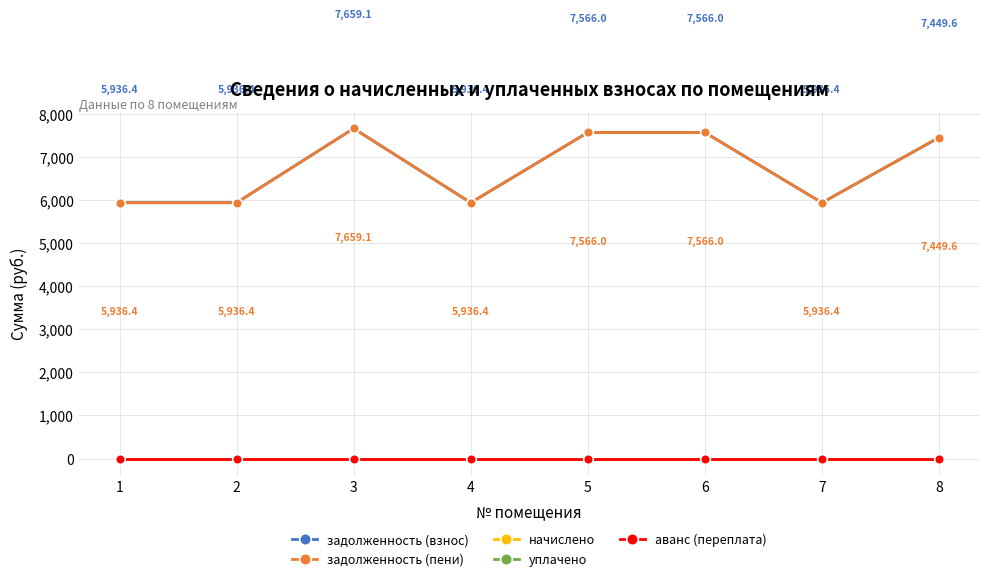

At which category is the sum across all series the highest?

3